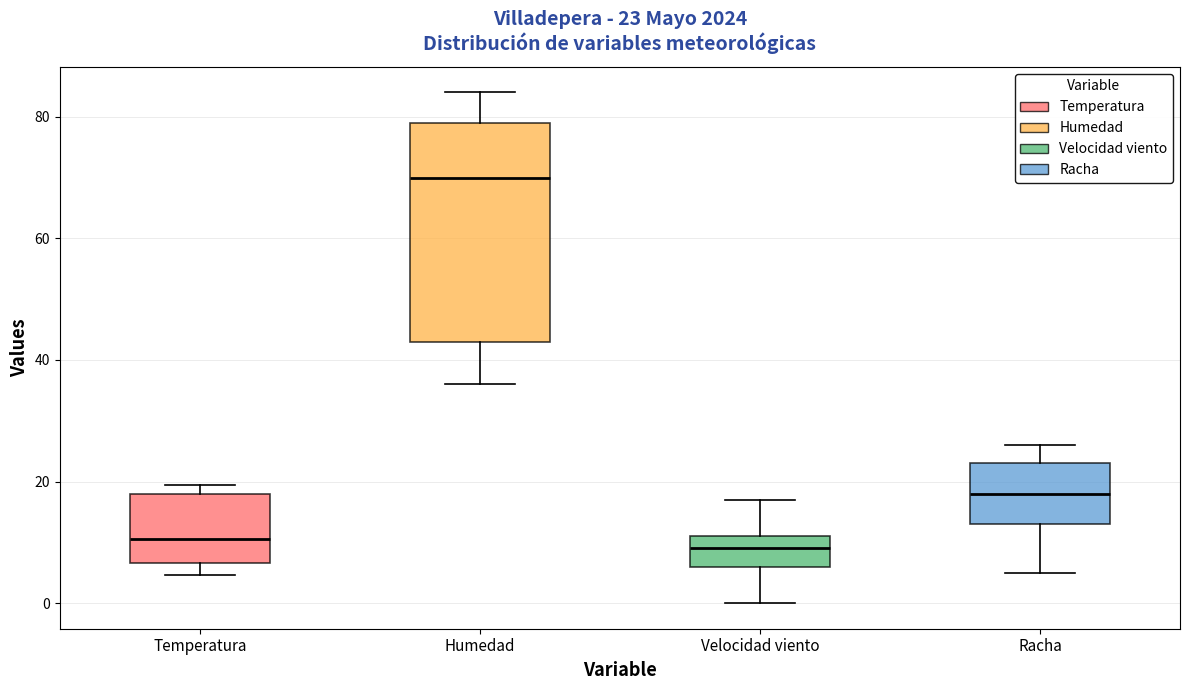

Which box is the tallest, from its lower edge to its upper edge?

Humedad